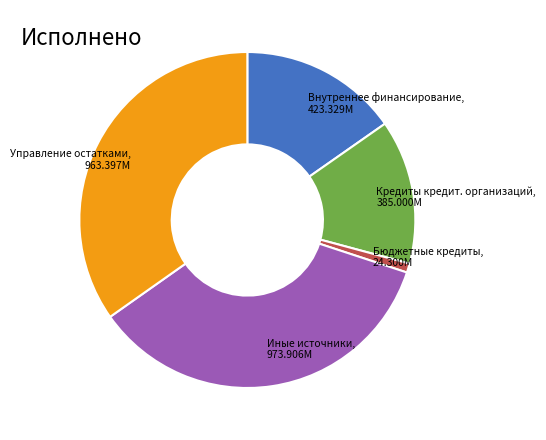

Is Внутреннее финансирование the majority of the pie?

No